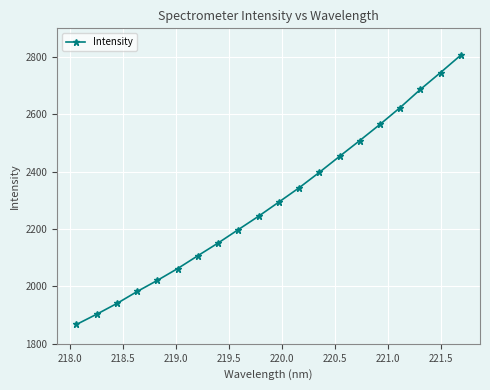

What is the difference between the maximum and minimum values?

938.9